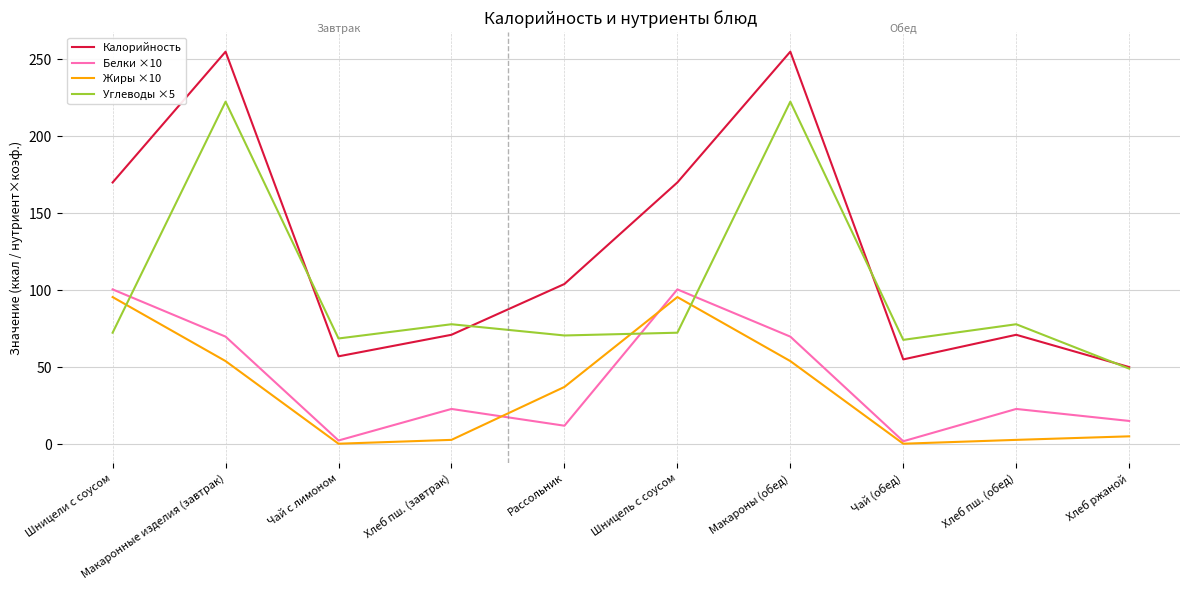

Which series has the largest total across all categories?

Калорийность